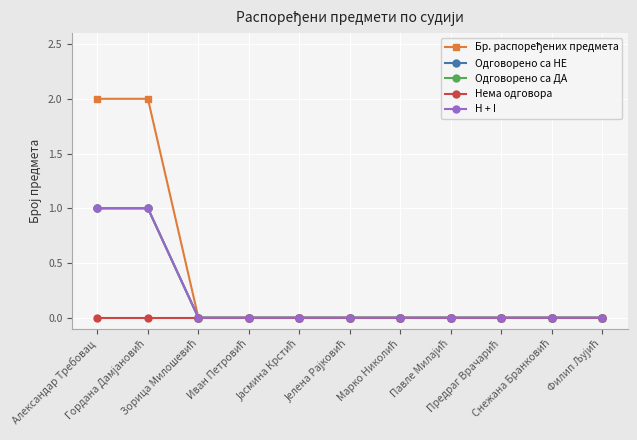

True or false: Нема одговора has more than 0 points higher than both neighbors.

False